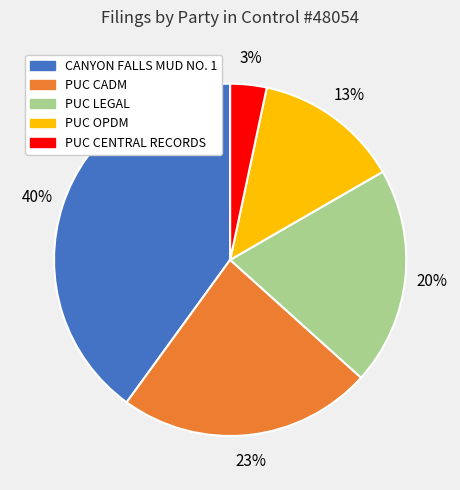

Which category has the biggest portion of the pie?

CANYON FALLS MUD NO. 1